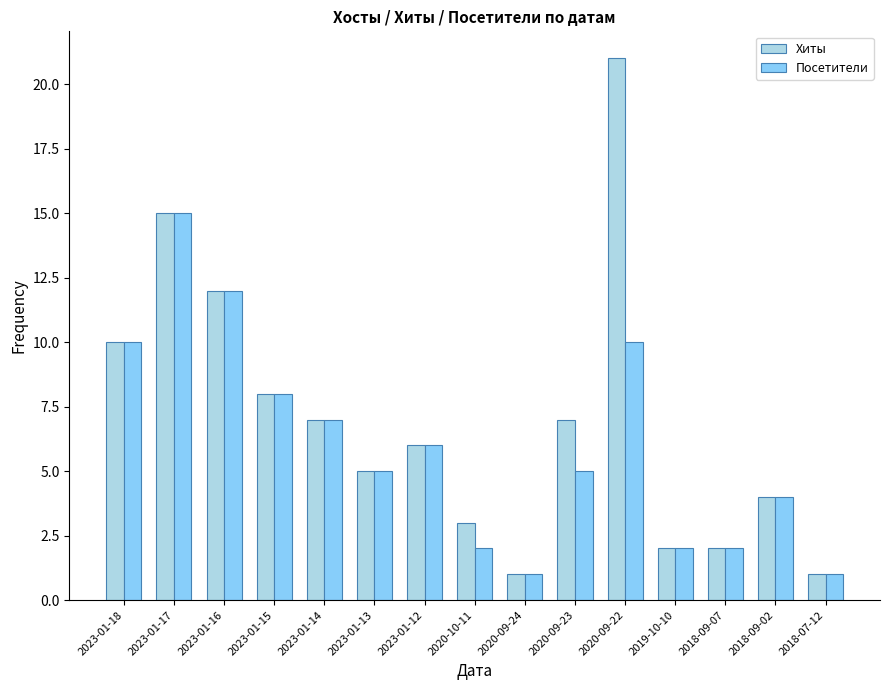

Reading right to left, list all the values displayed in this chart.

Хиты: 2018-07-12=1	2018-09-02=4	2018-09-07=2	2019-10-10=2	2020-09-22=21	2020-09-23=7	2020-09-24=1	2020-10-11=3	2023-01-12=6	2023-01-13=5	2023-01-14=7	2023-01-15=8	2023-01-16=12	2023-01-17=15	2023-01-18=10
Посетители: 2018-07-12=1	2018-09-02=4	2018-09-07=2	2019-10-10=2	2020-09-22=10	2020-09-23=5	2020-09-24=1	2020-10-11=2	2023-01-12=6	2023-01-13=5	2023-01-14=7	2023-01-15=8	2023-01-16=12	2023-01-17=15	2023-01-18=10